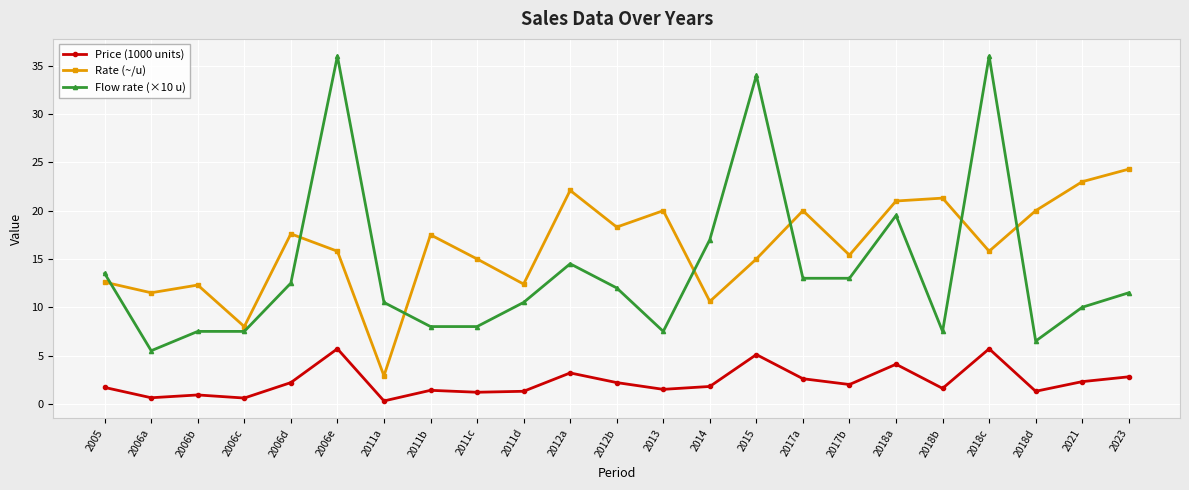

Rank the series by their average value, from highest to lowest.

Rate (~/u), Flow rate (×10 u), Price (1000 units)